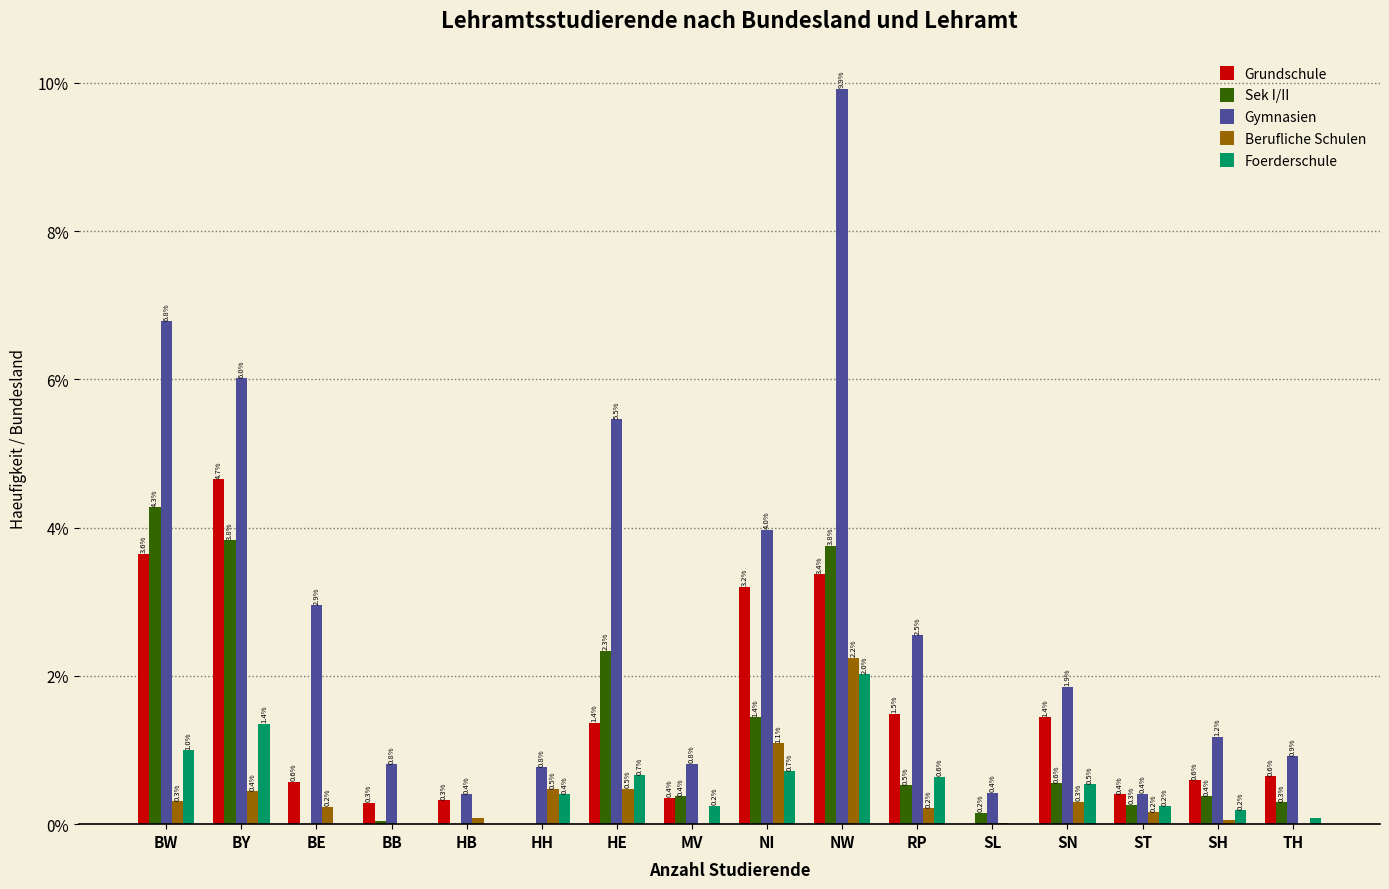

Between NI and NW, which series saw the biggest shift?

Gymnasien